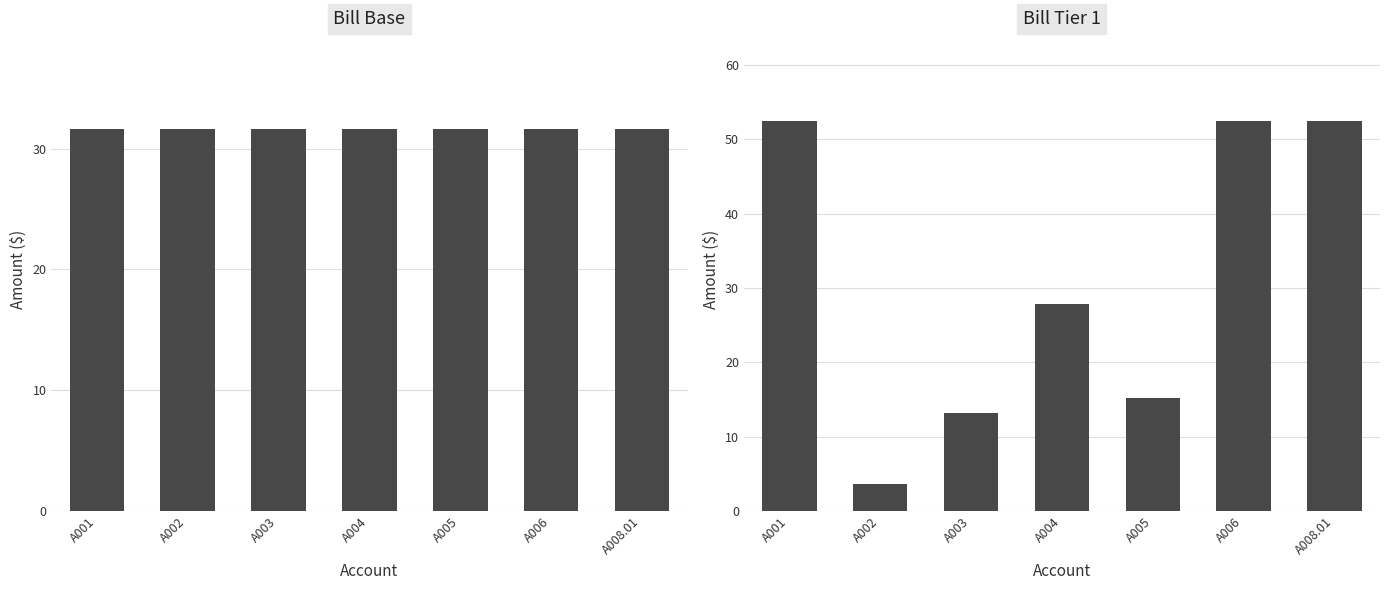

What are all the series names shown in the legend?

Bill Base, Bill Tier 1